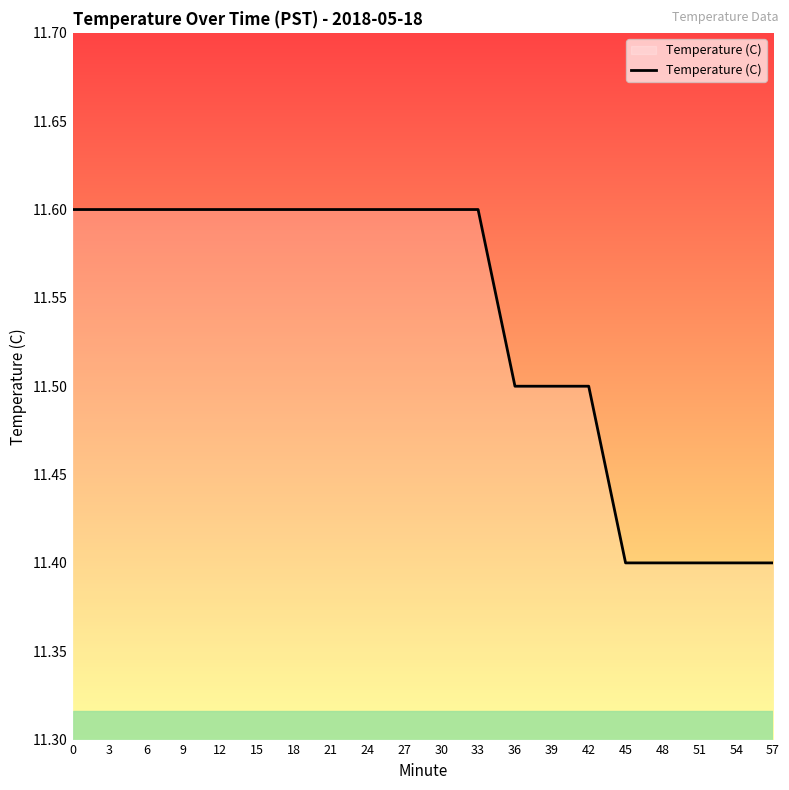

What is the ratio of the value at 24 to the value at 42?

1.0